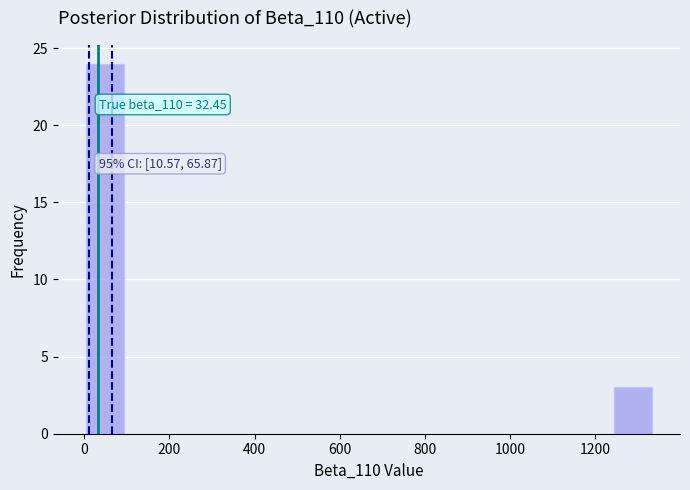

Which range on the x-axis has the tallest bar?

0 to 100